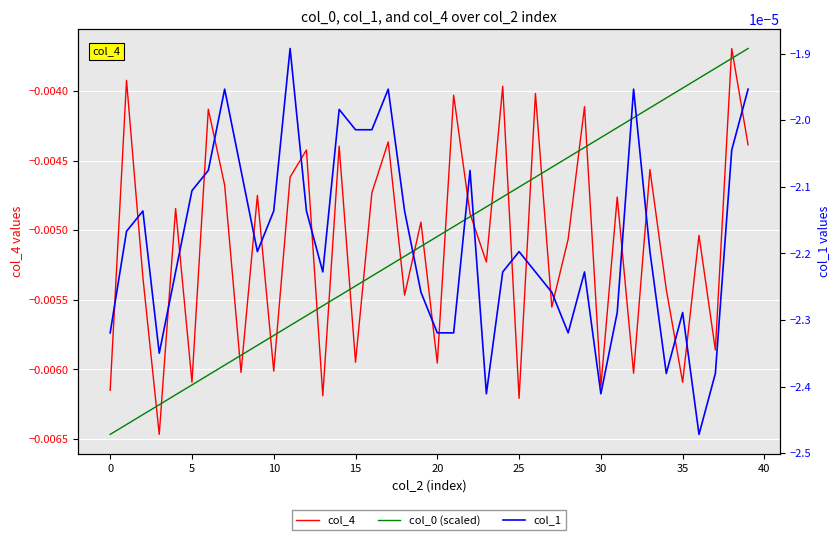

At which category is the sum across all series the highest?

38